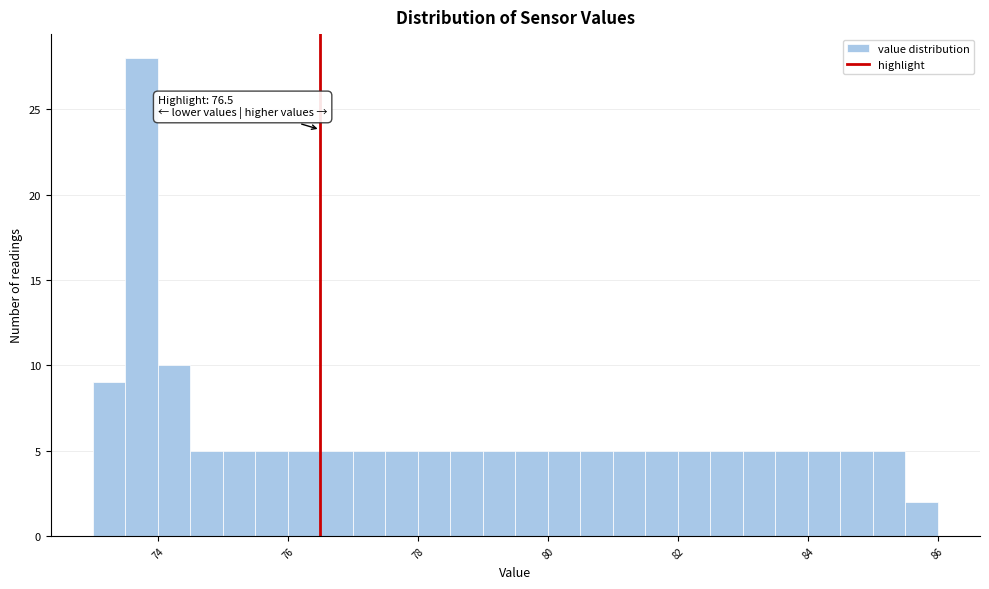

Read against the x-axis, roughly where is the centre of the tallest bar?

73.8